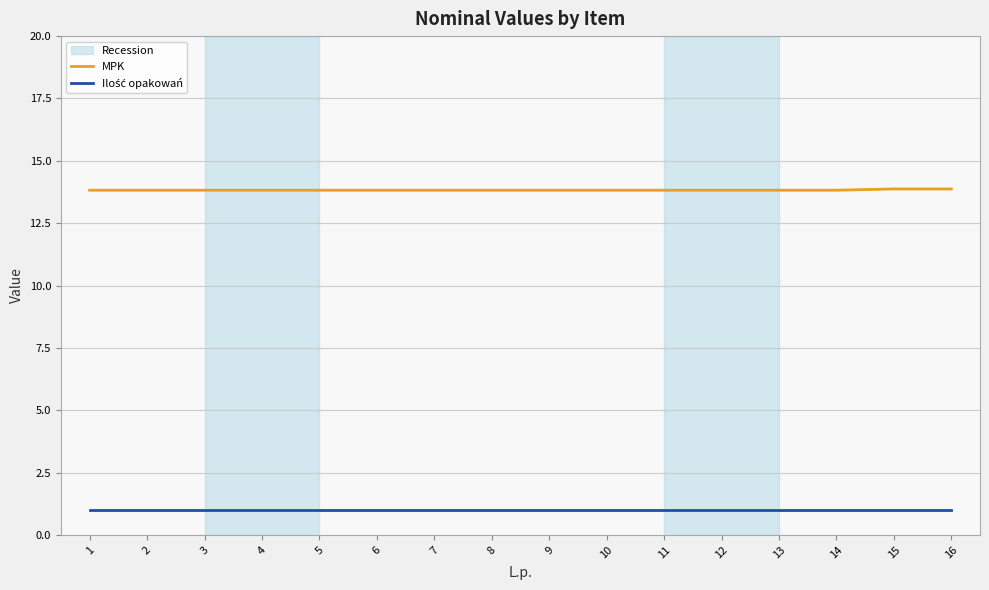

Is it true that MPK equals 3.5 at 6?

False